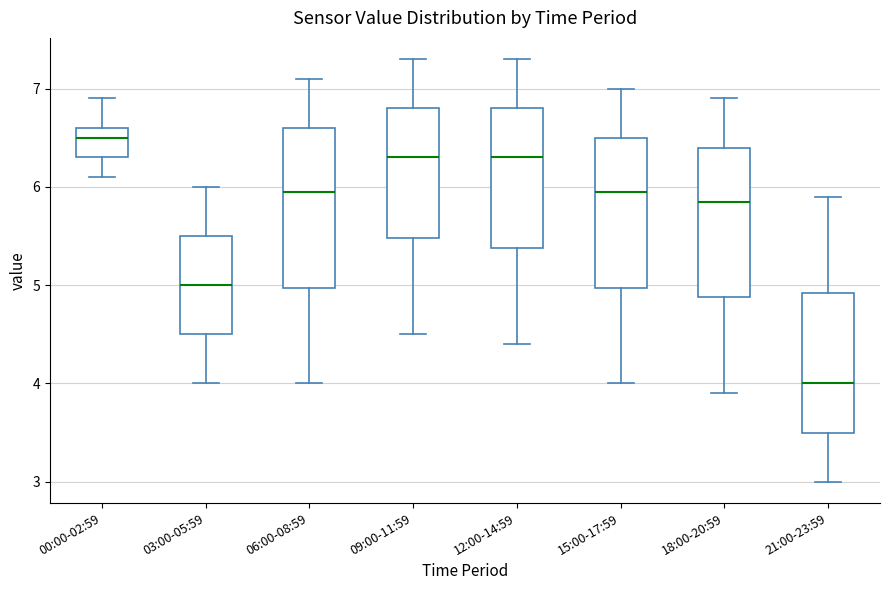

Which box's median line is the highest?

00:00-02:59